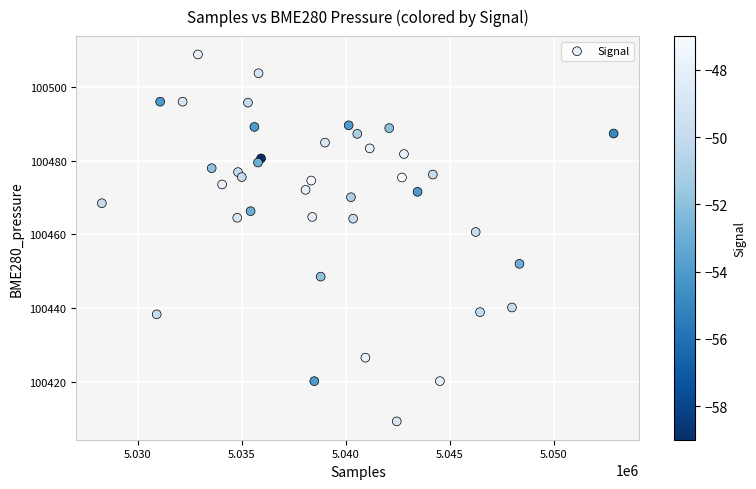

What Y value in the scatter plot is closest to 100459?

100460.6